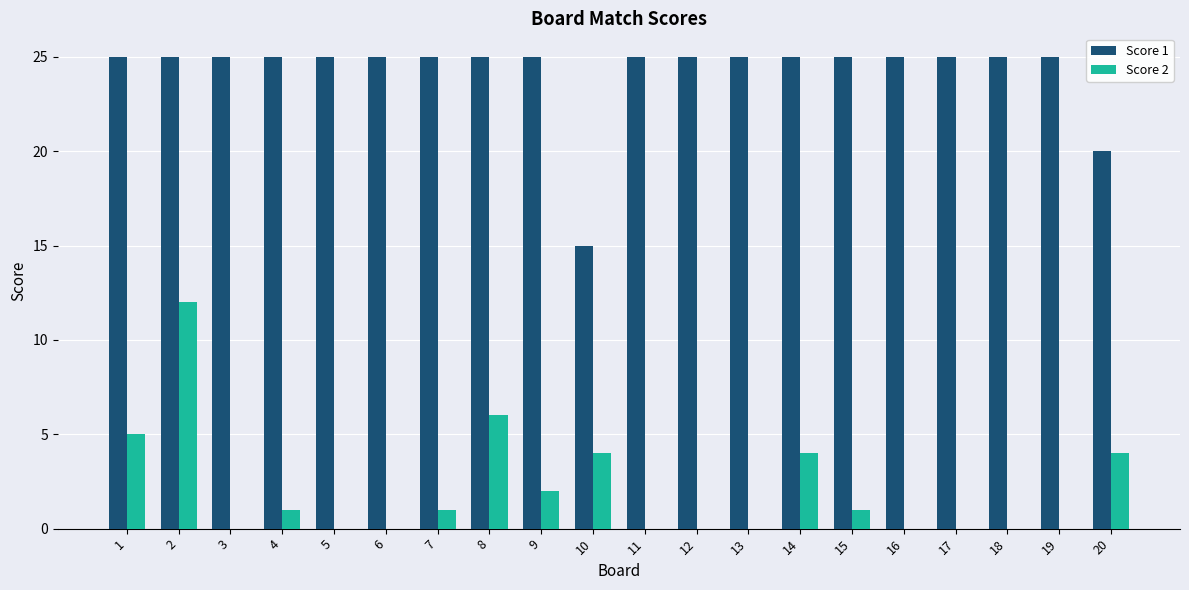

The Score 2 series shows 1 at 15. True or false?

True